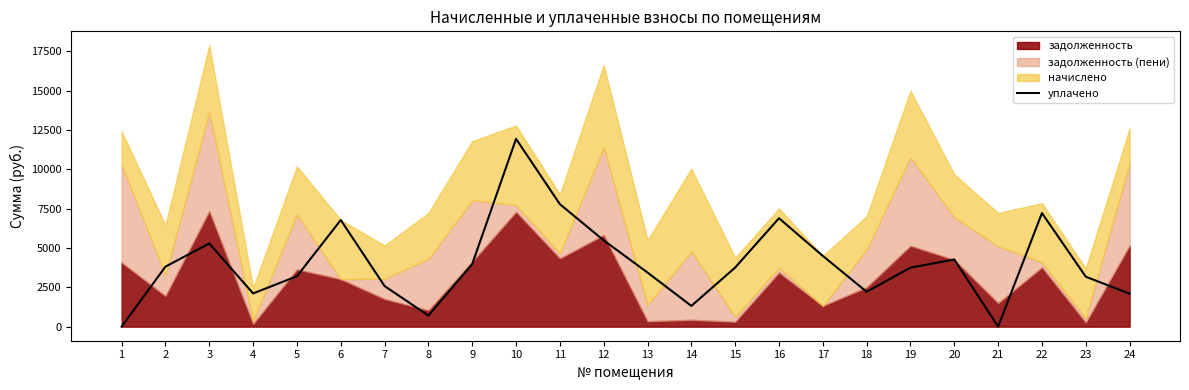

Read the value at 16.

6894.4